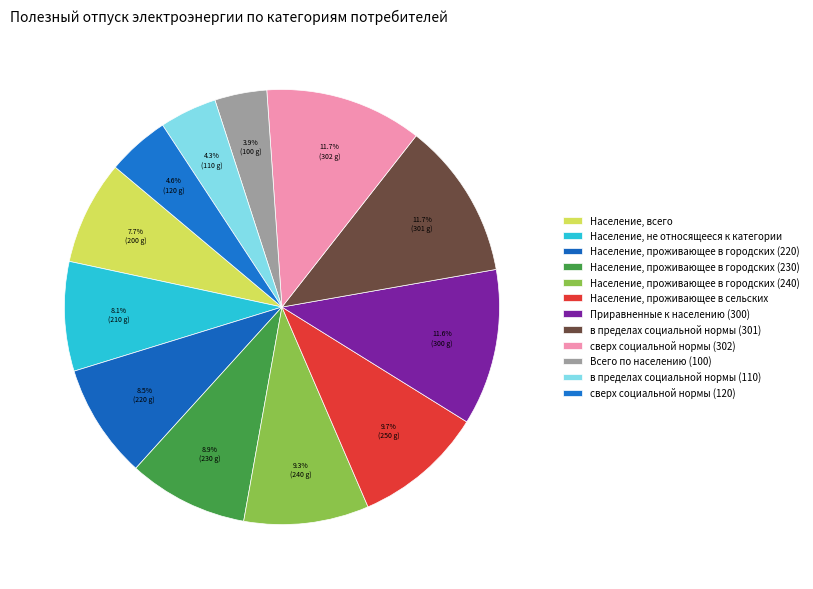

True or false: в пределах социальной нормы (301) accounts for 12% of the total.

True